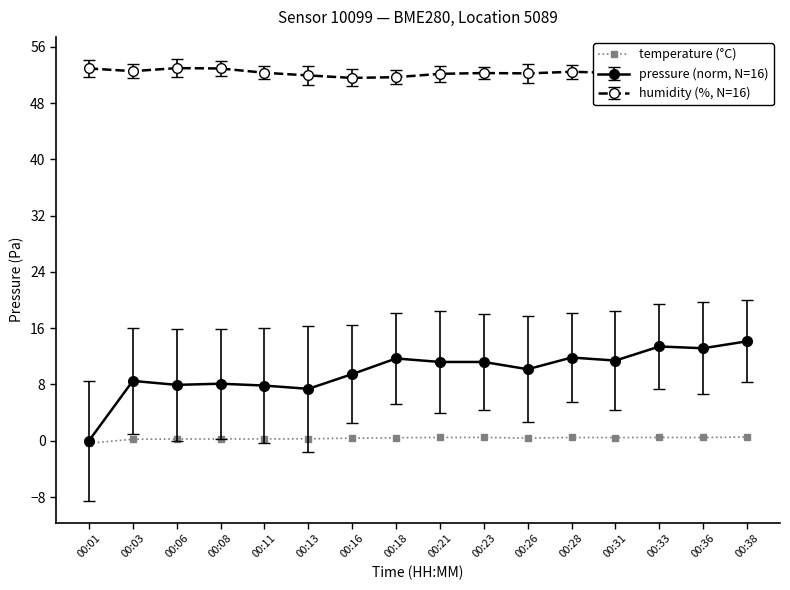

What is the maximum value for pressure (norm, N=16)?

14.1